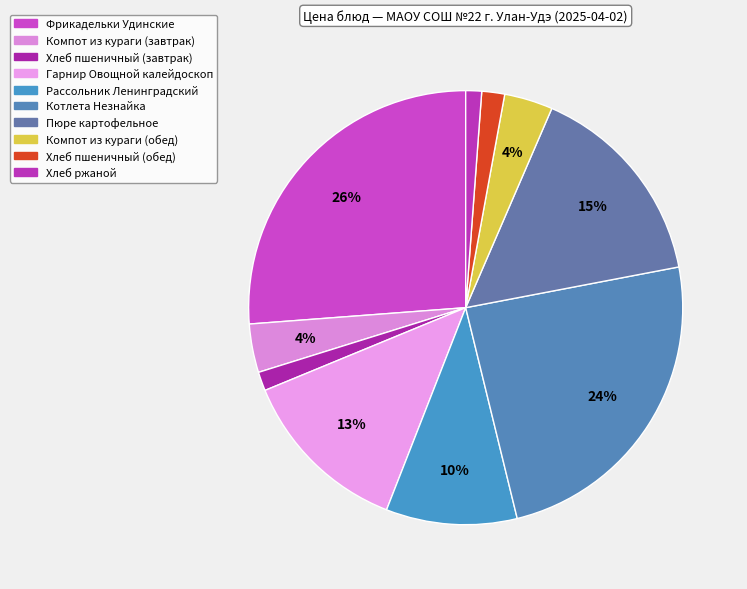

How many slices are in this pie chart?

10